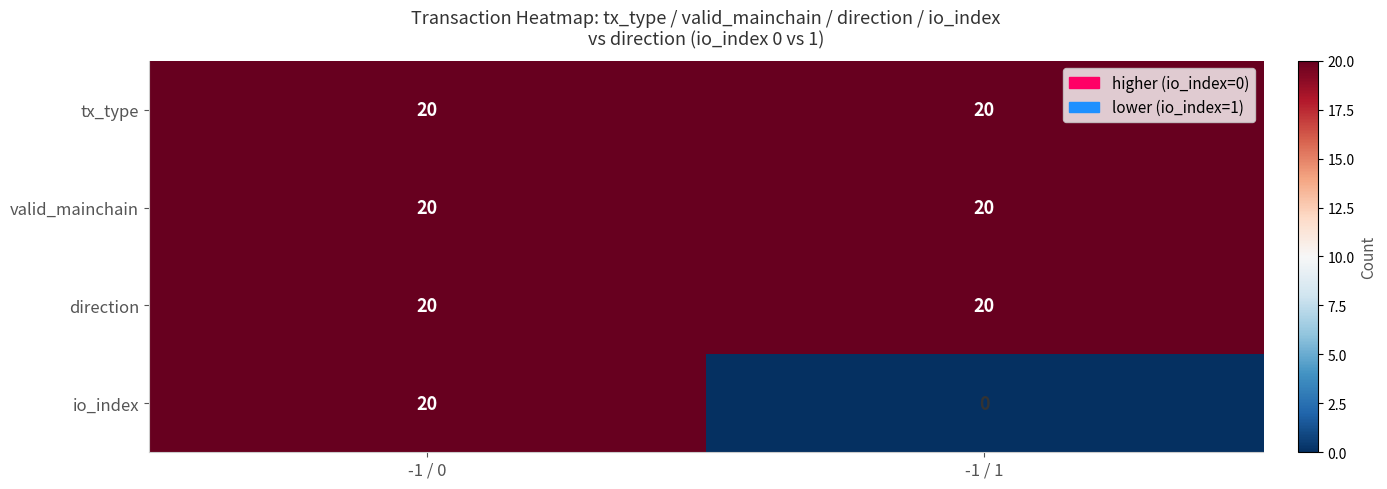

Between -1 / 0 and -1 / 1, which series saw the biggest shift?

io_index